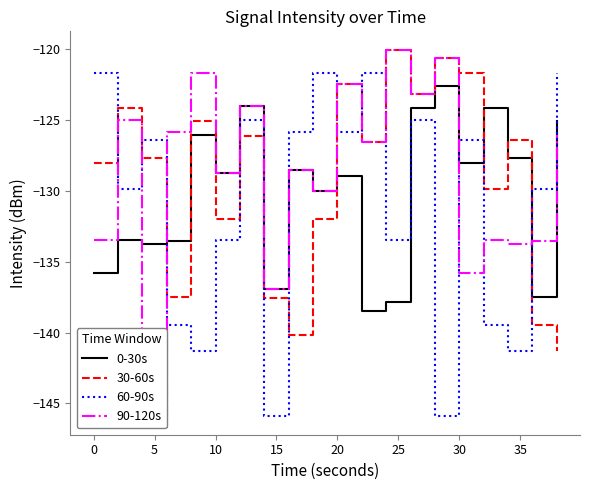

How many intersections are there between 60-90s and 30-60s?

10